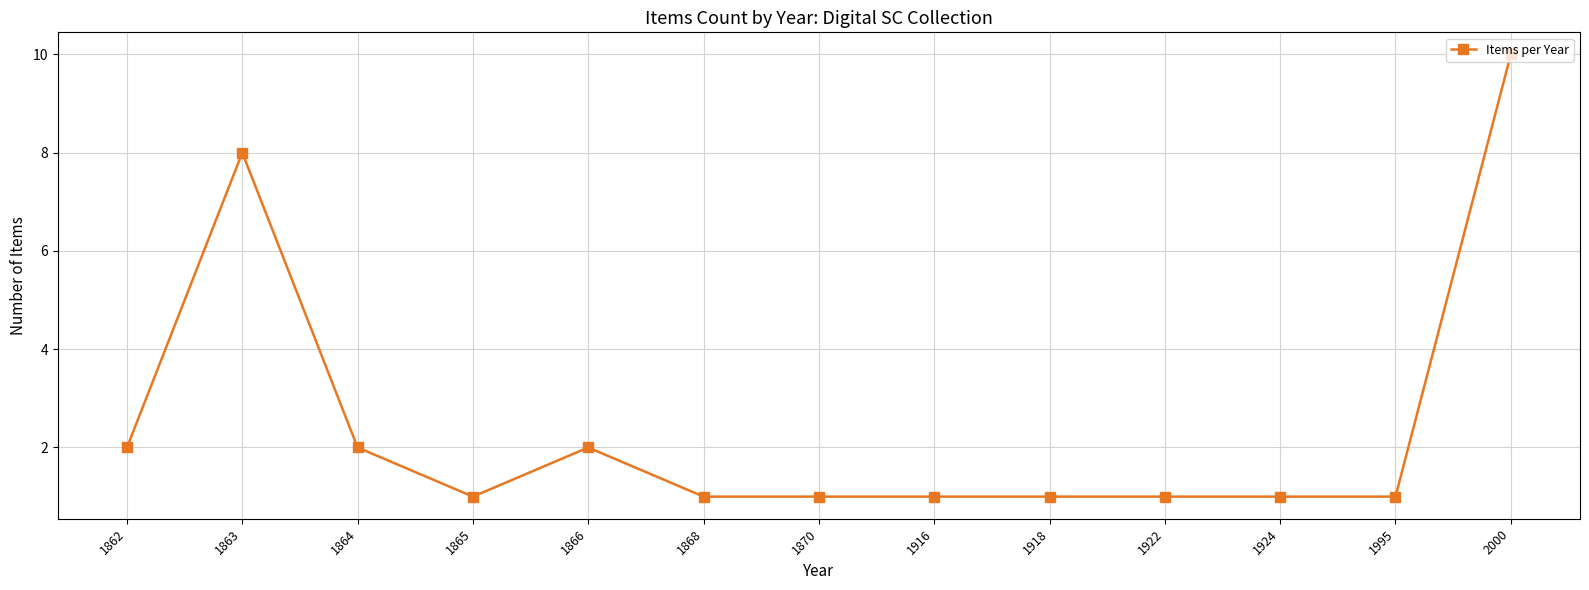

True or false: the data shows 10 at 2000.

True